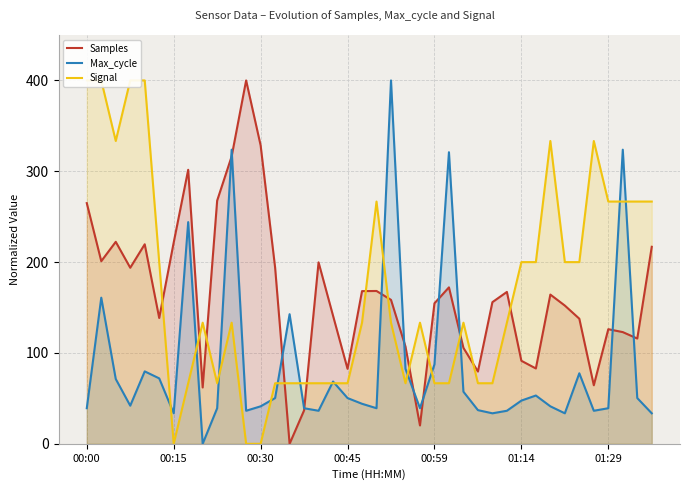

What position from the left is 9?

10